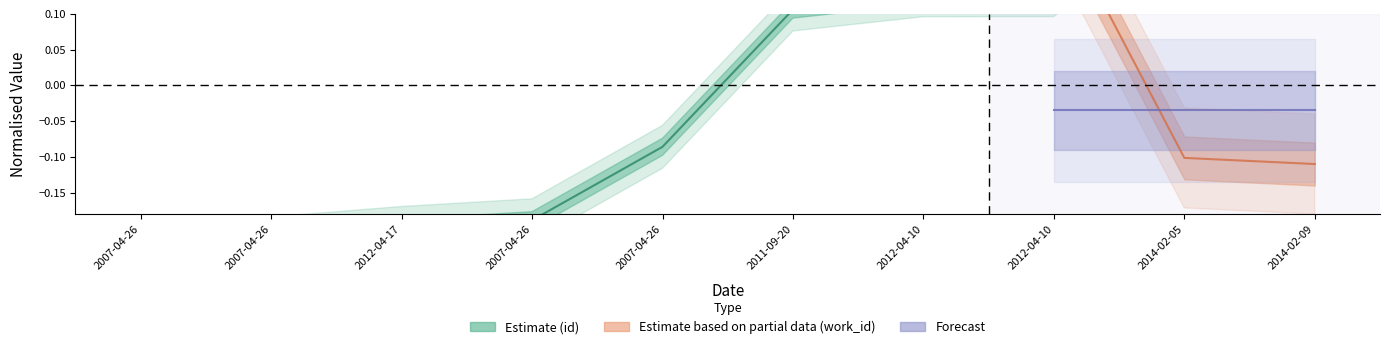

What is the label of the 5th point from the left?

2007-04-26